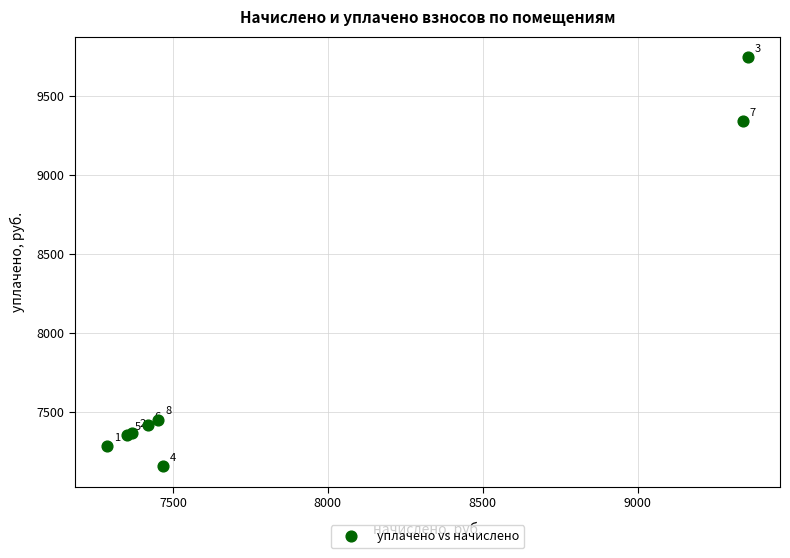

What Y value in the scatter plot is closest to 8451?

9339.8